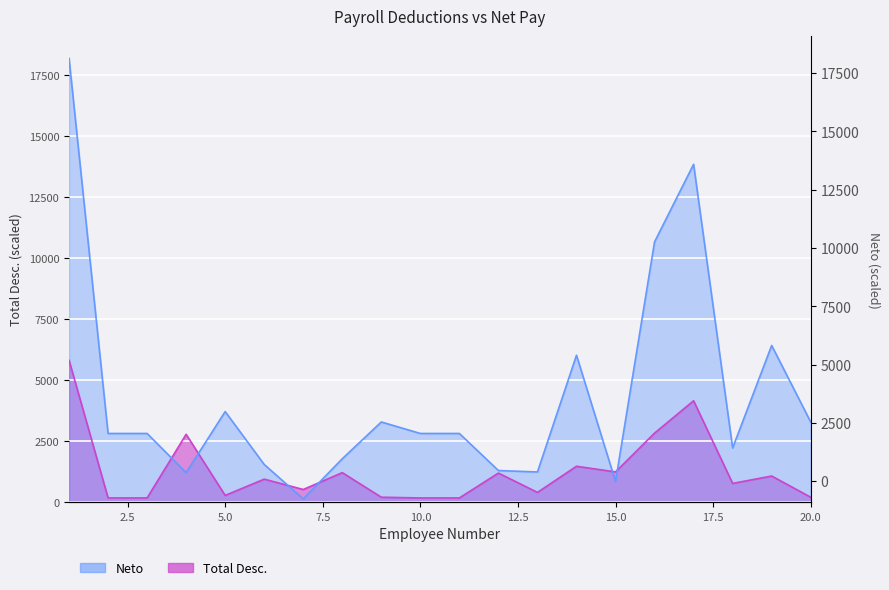

In Total Desc., how many points are higher than both neighbors (excluding endpoints)?

7